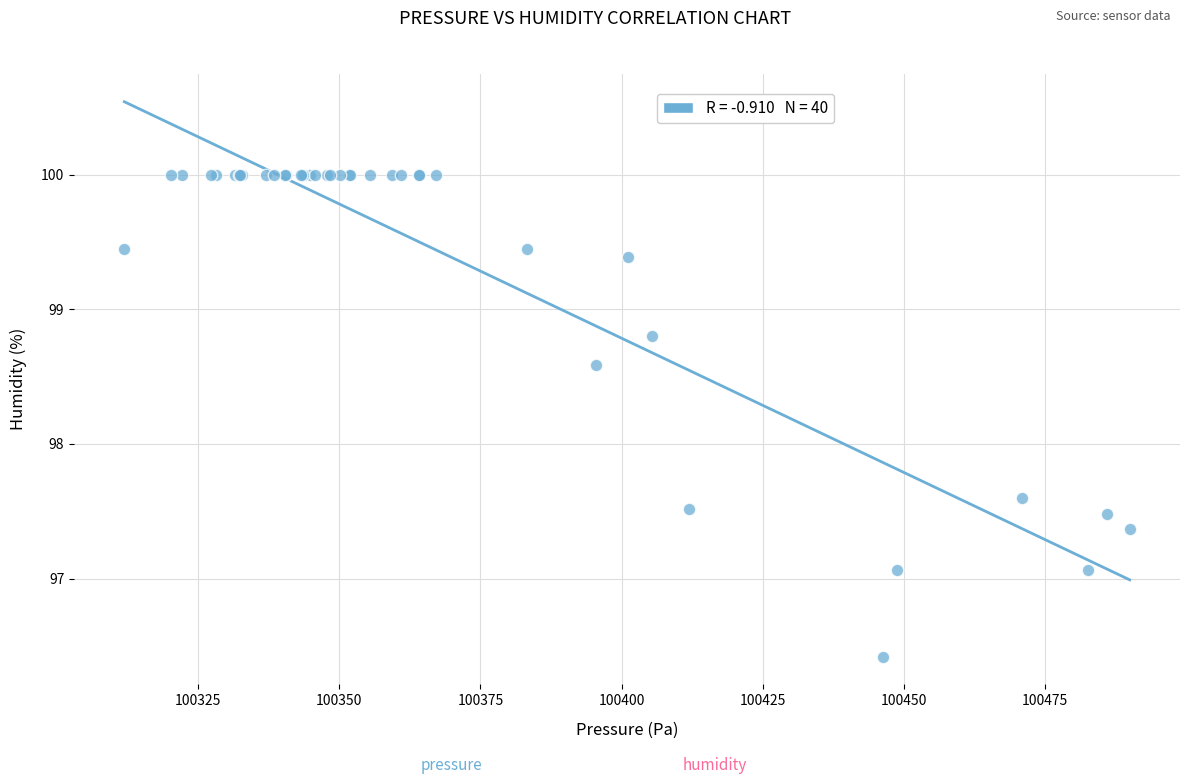

What Y value in the scatter plot is closest to 98?

97.6